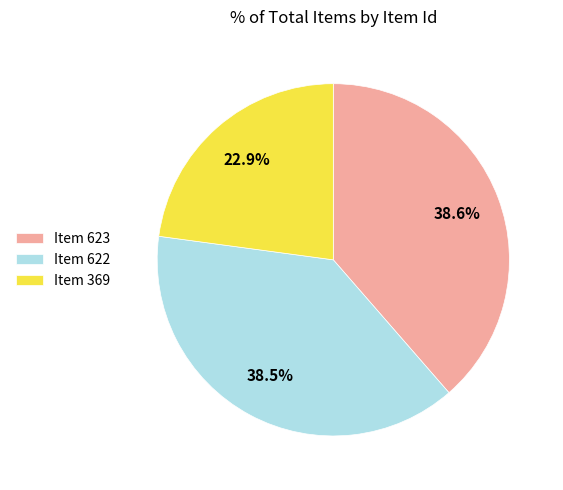

Which has a higher value, Item 369 or Item 623?

Item 623